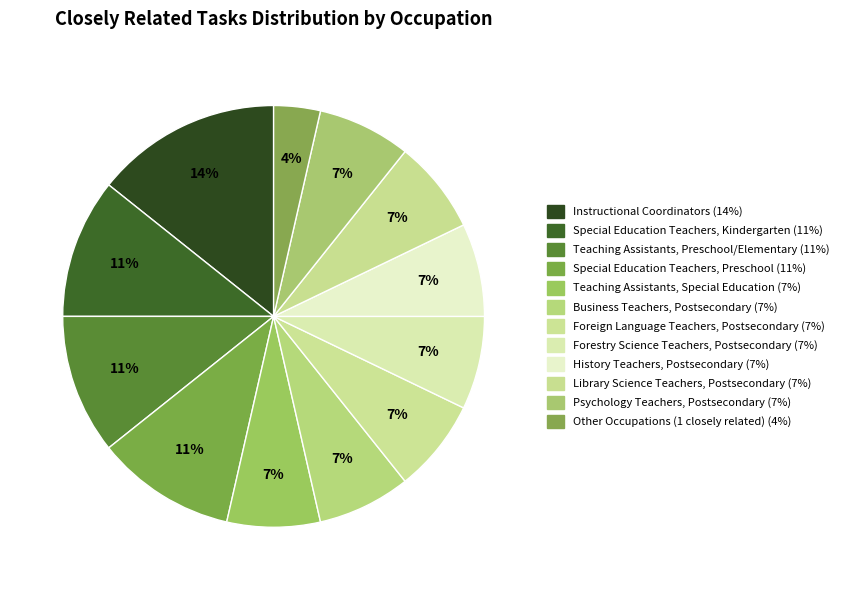

To the nearest percent, what is the average slice percentage?

8%